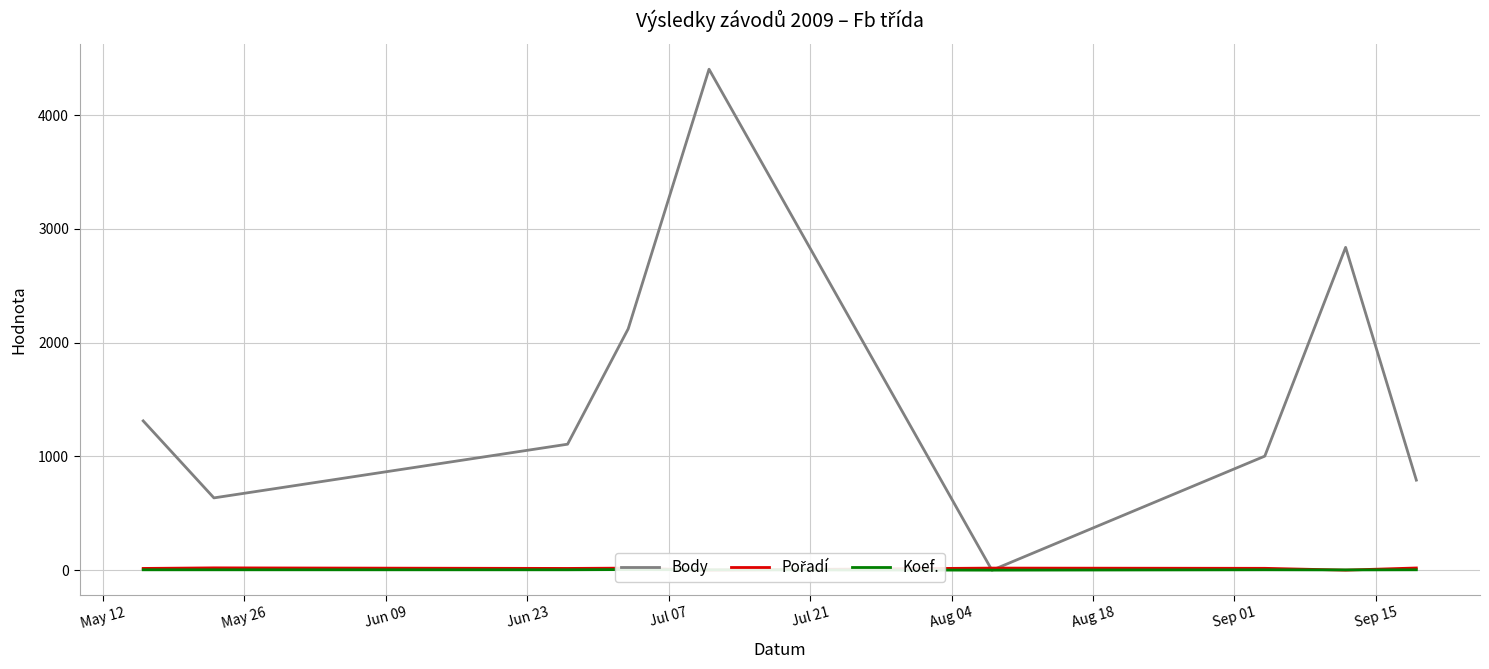

True or false: Body has more than 1 interior local peaks.

True